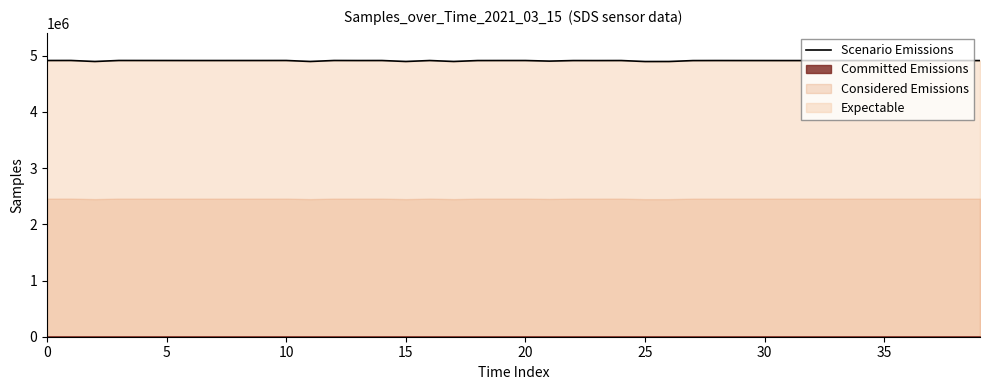

The value at 23 is 4915186. True or false?

True